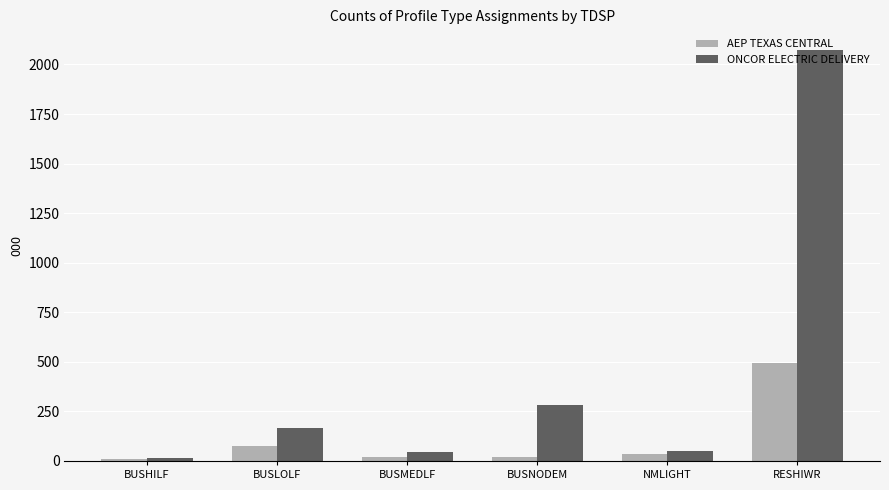

The ONCOR ELECTRIC DELIVERY series shows 166.6 at BUSLOLF. True or false?

True